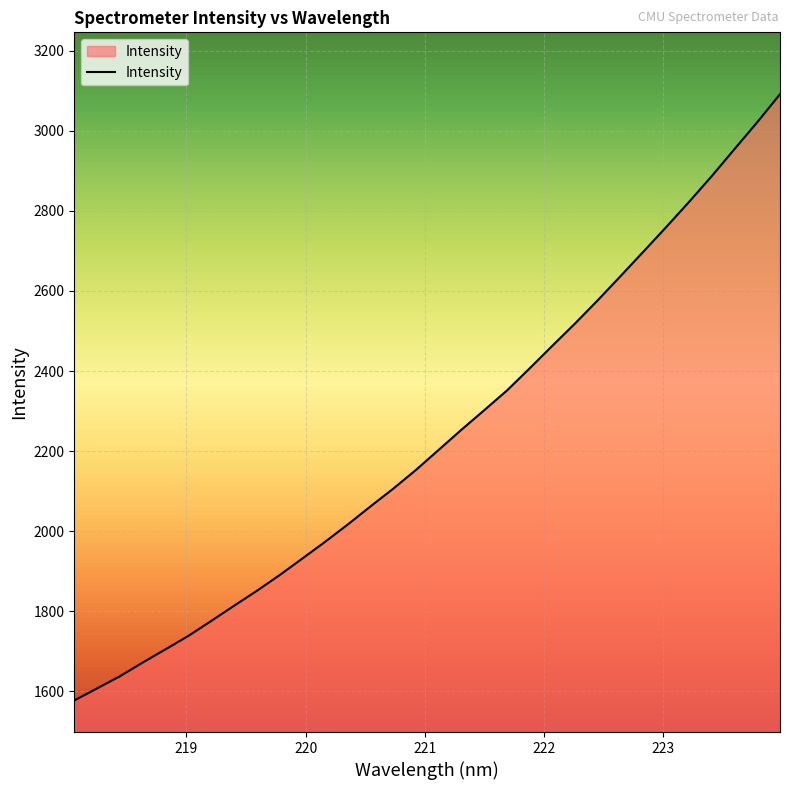

What is the smallest value displayed?

1577.0